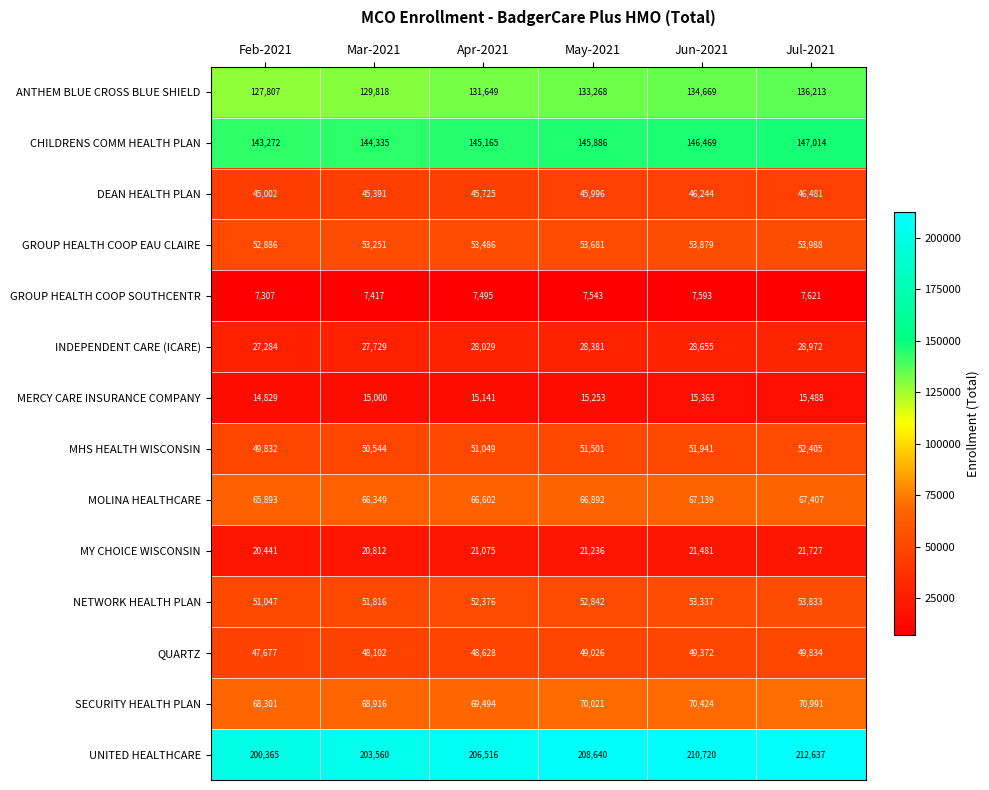

What is the greatest value displayed?

212637